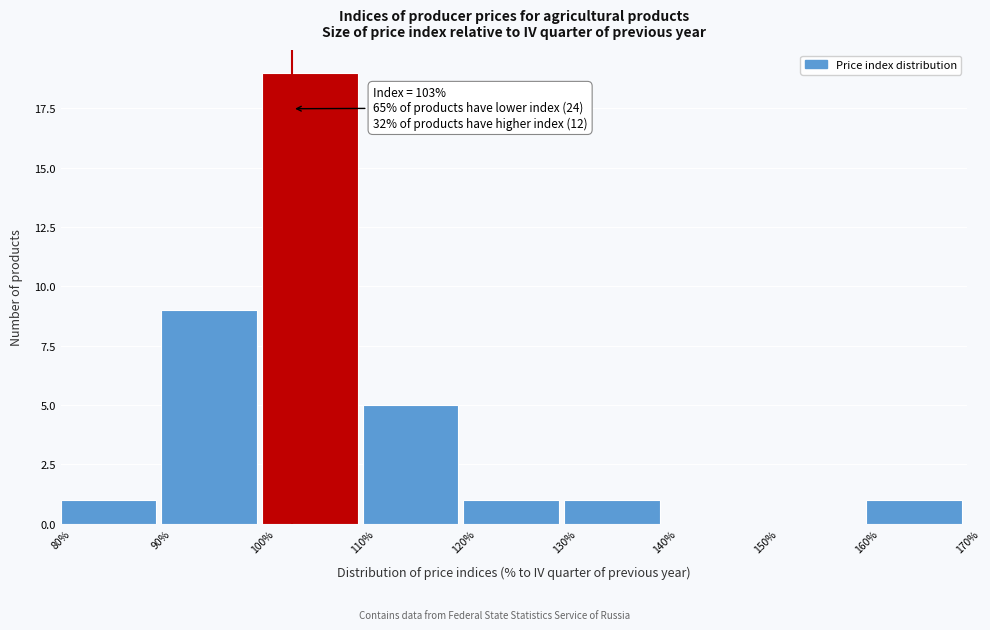

Which range on the x-axis has the tallest bar?

100% to 110%